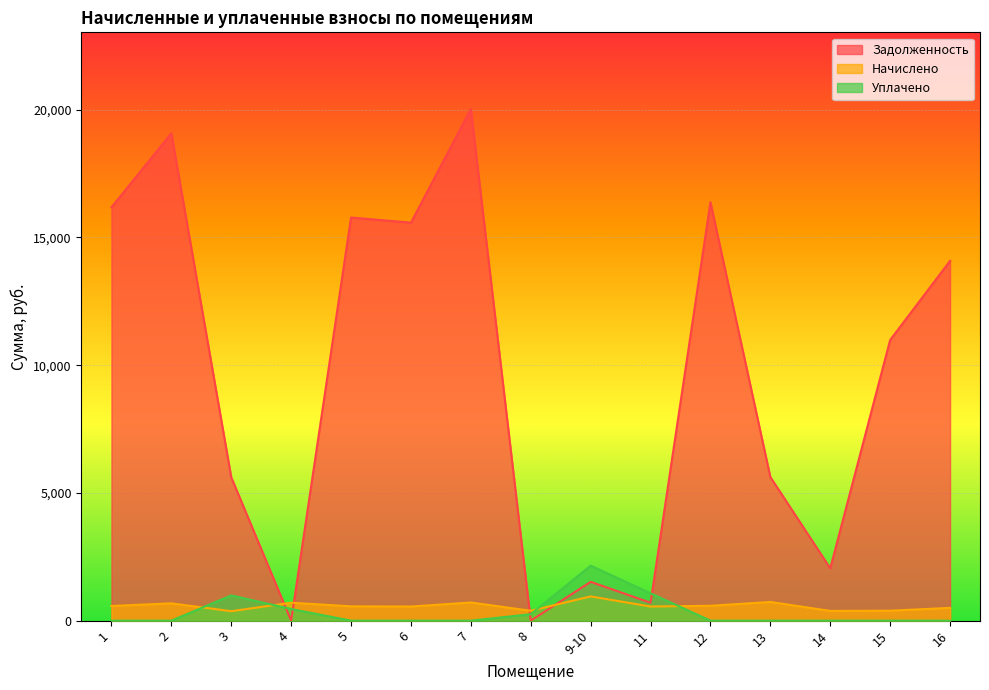

Between 12 and 13, which series saw the biggest shift?

Задолженность